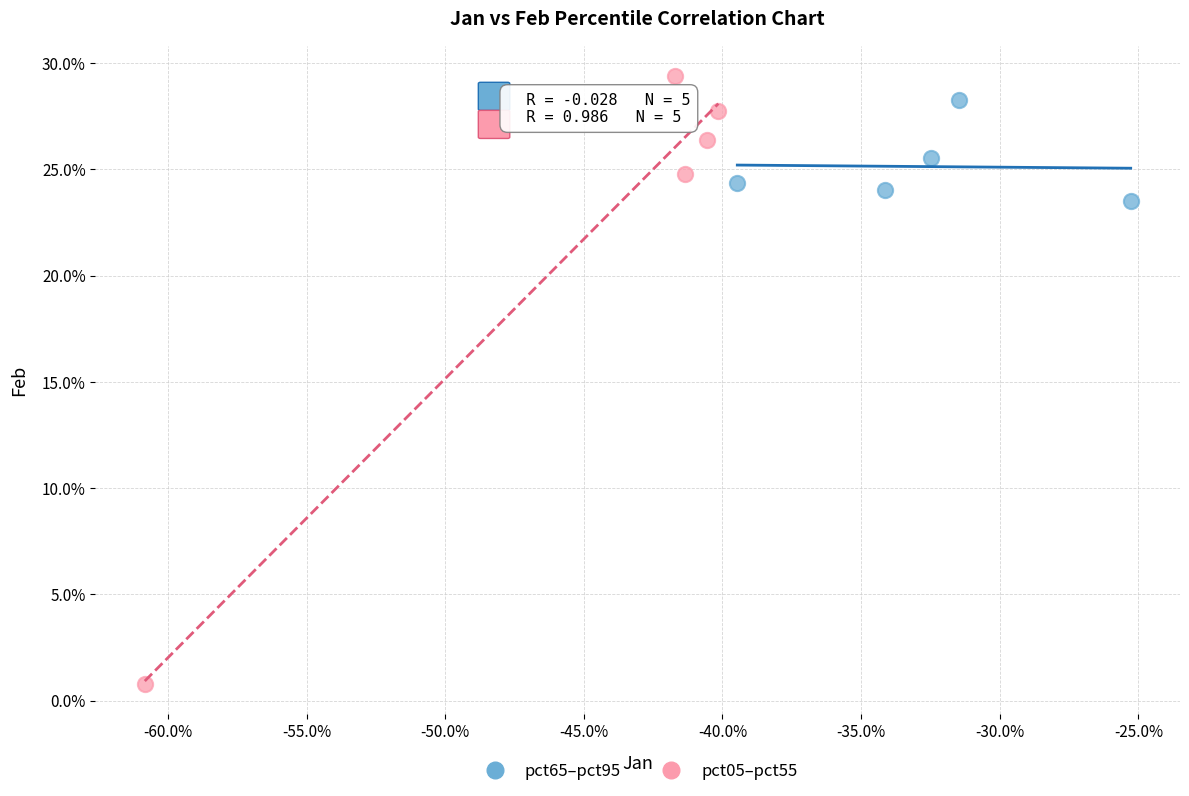

Which series reaches the minimum Y coordinate?

pct05–pct55